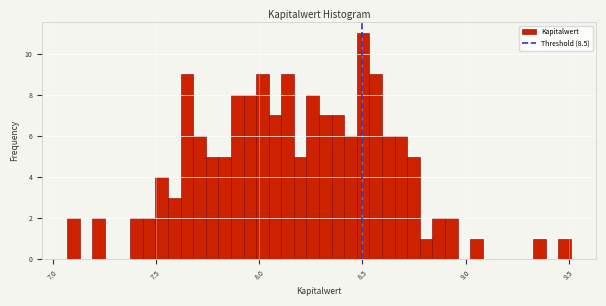

Read against the x-axis, roughly where is the centre of the tallest bar?

8.50